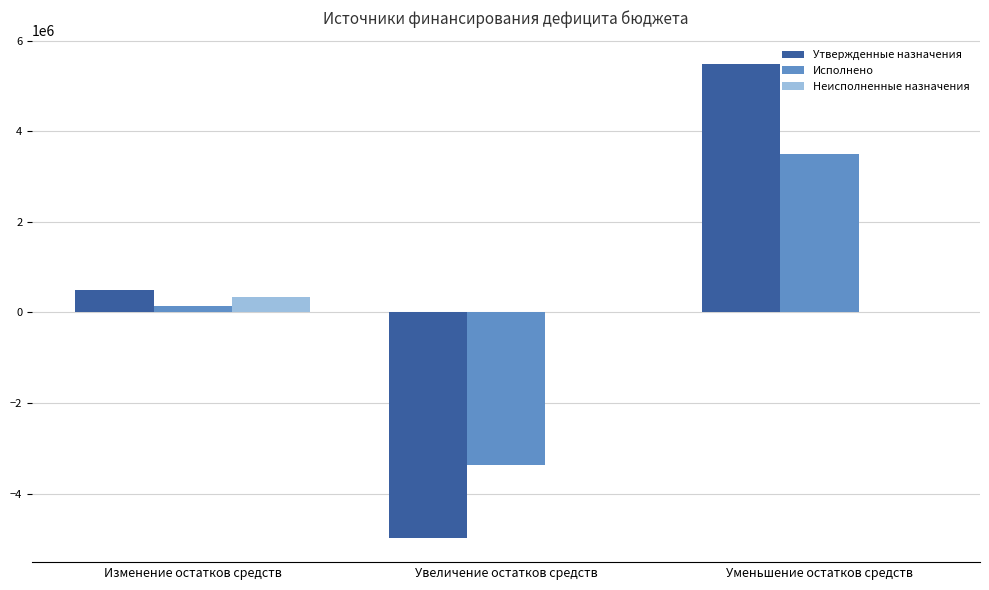

True or false: Неисполненные назначения has a value of 0.0 at Уменьшение остатков средств.

True